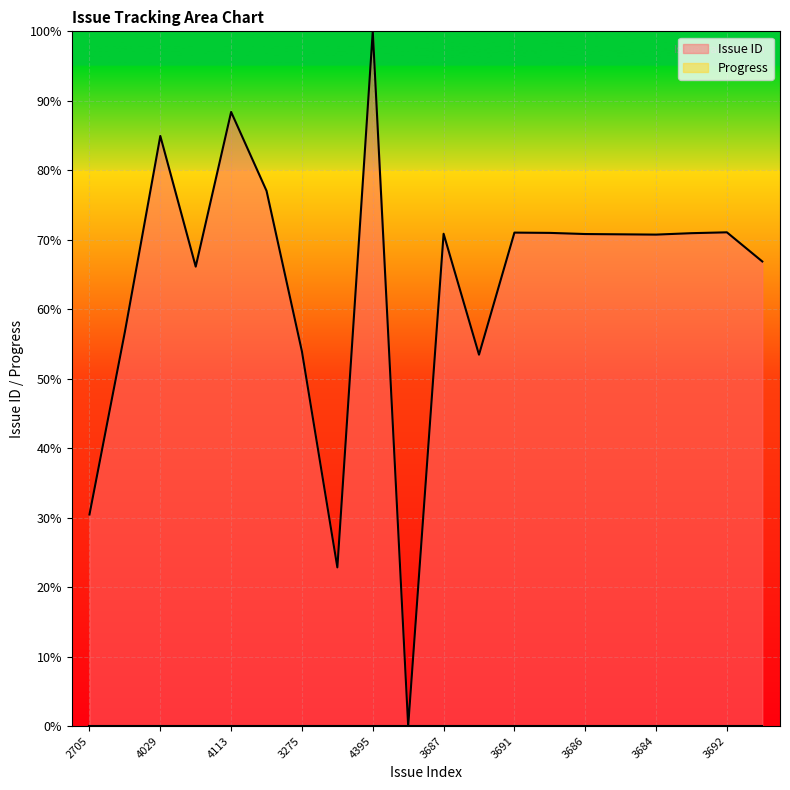

What value does the data have at 3685?

70.8